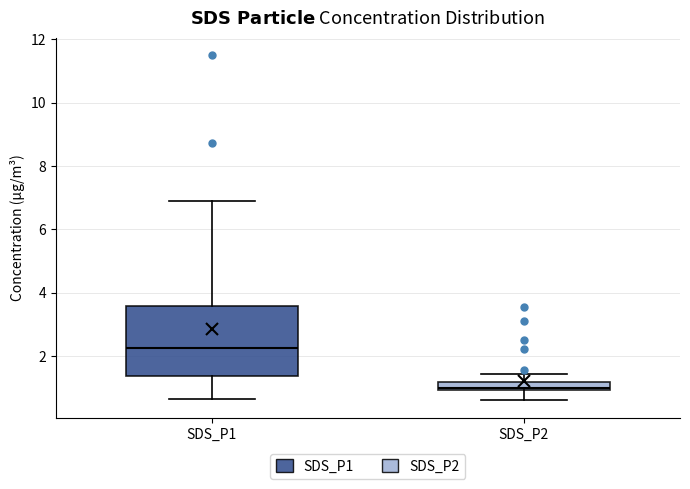

Which box has the highest median line?

SDS_P1